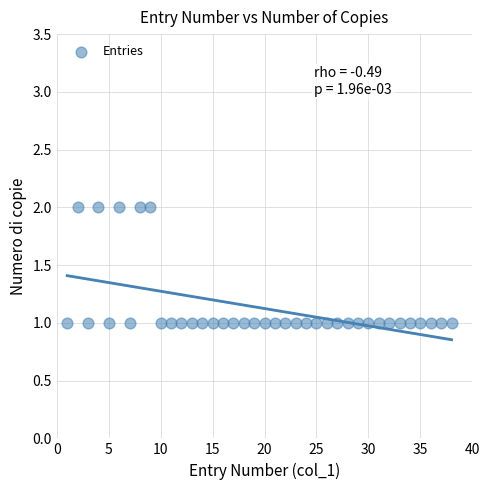

What is the range of X values (max minus min)?

37